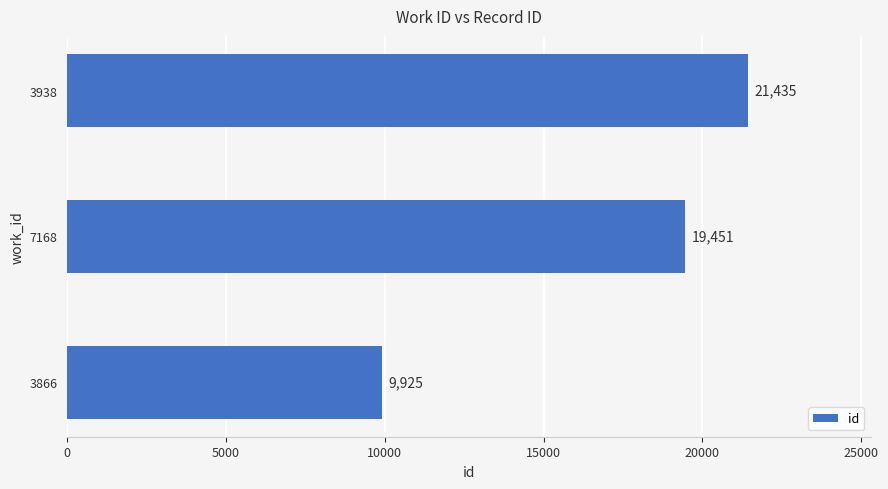

How many values are between 9925 and 21435?

3